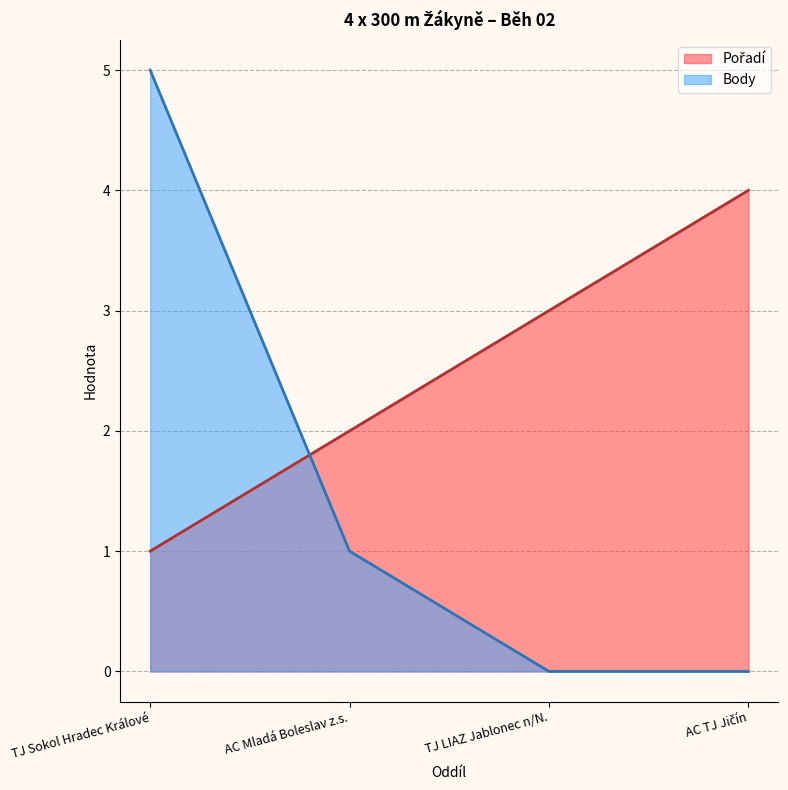

Rank the series by their average value, from lowest to highest.

Body, Pořadí